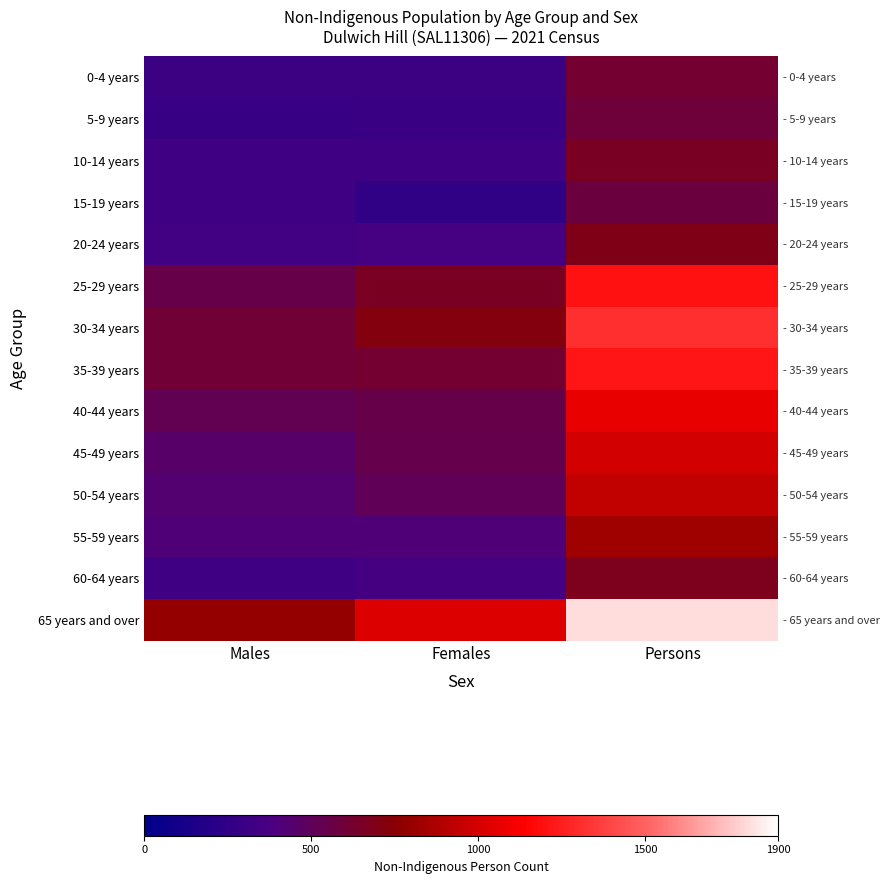

The 5-9 years series shows 800 at Persons. True or false?

False